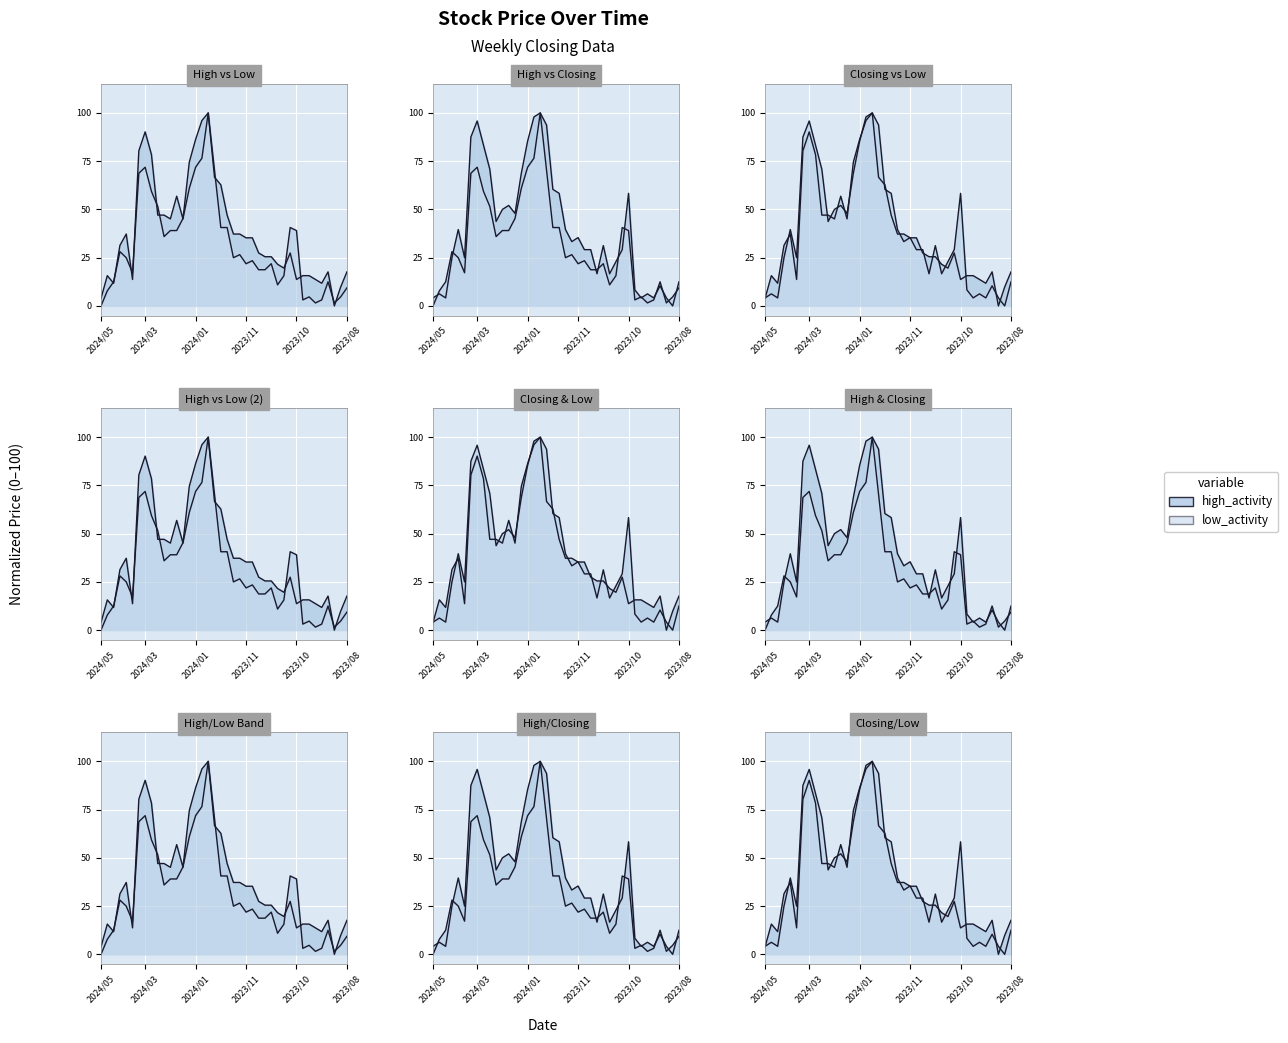

Count the number of values greater than 33.

20